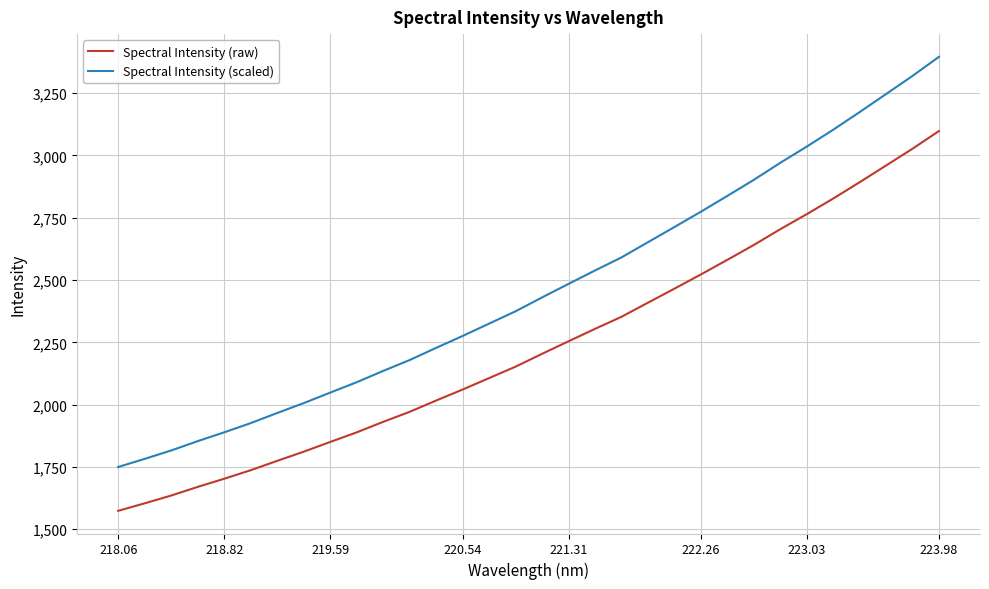

Which series has the widest spread of values?

Spectral Intensity (scaled)